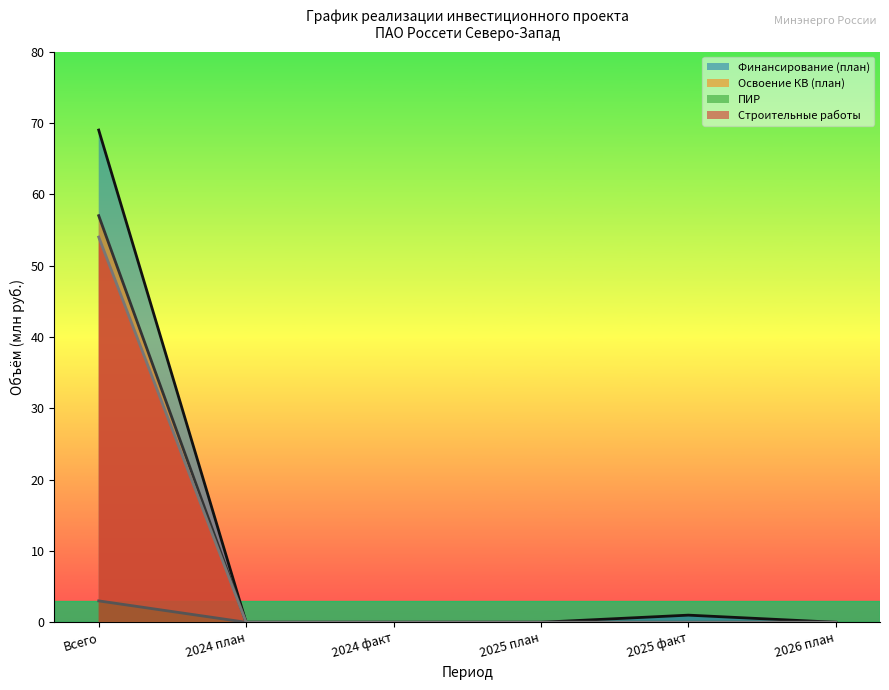

At how many categories does at least one series exceed 42?

1